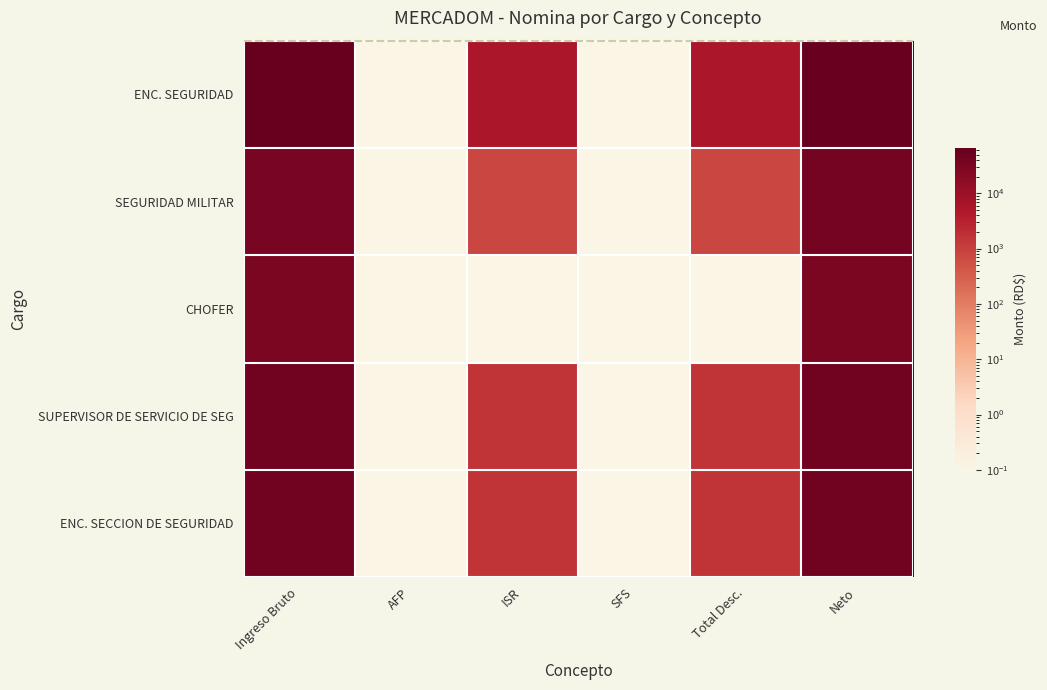

List the series in order of their peak value, lowest first.

CHOFER, SEGURIDAD MILITAR, SUPERVISOR DE SERVICIO DE SEG, ENC. SECCION DE SEGURIDAD, ENC. SEGURIDAD